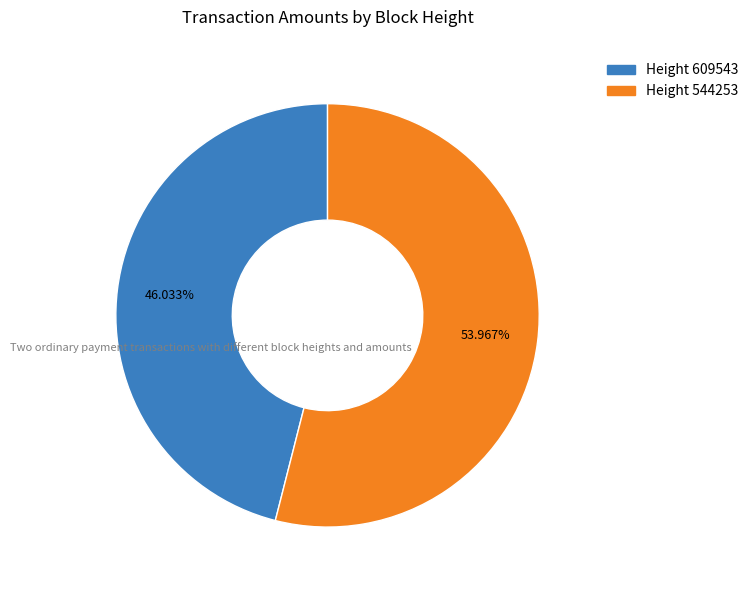

Is there any slice that represents more than half of the pie?

Yes